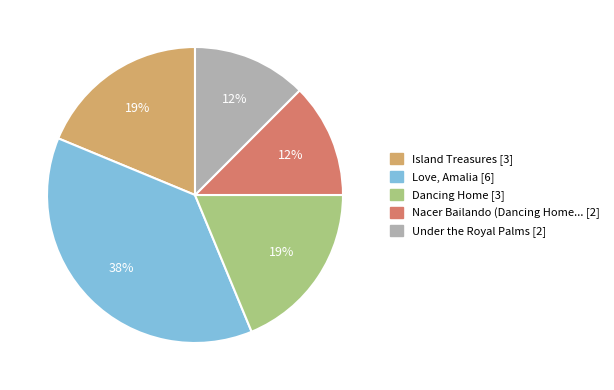

Does any single category account for the majority?

No